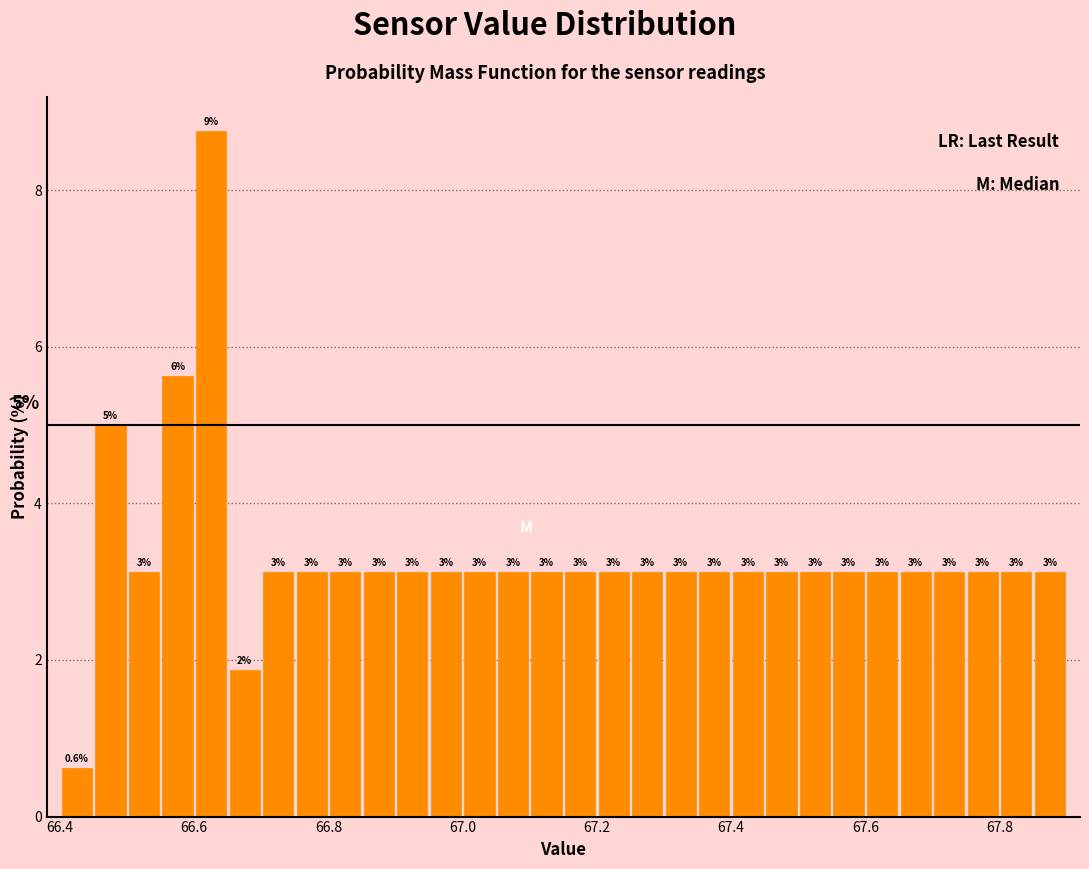

Read against the x-axis, roughly where is the centre of the tallest bar?

66.62